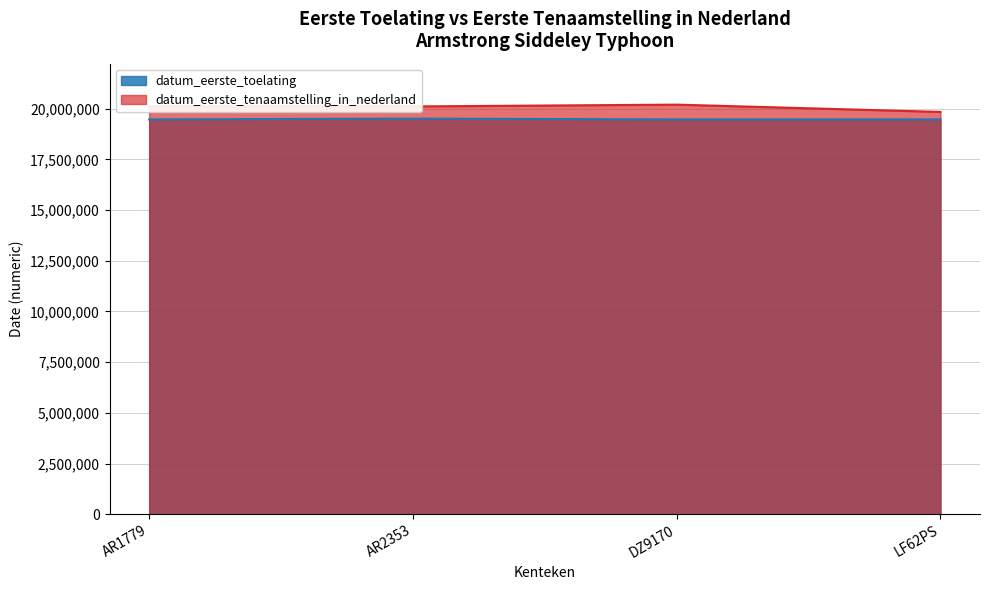

Reading left to right, transcribe all the data shown in this chart.

datum_eerste_toelating: 19470724	19510228	19470922	19470630
datum_eerste_tenaamstelling_in_nederland: 20110330	20110620	20200110	19840620